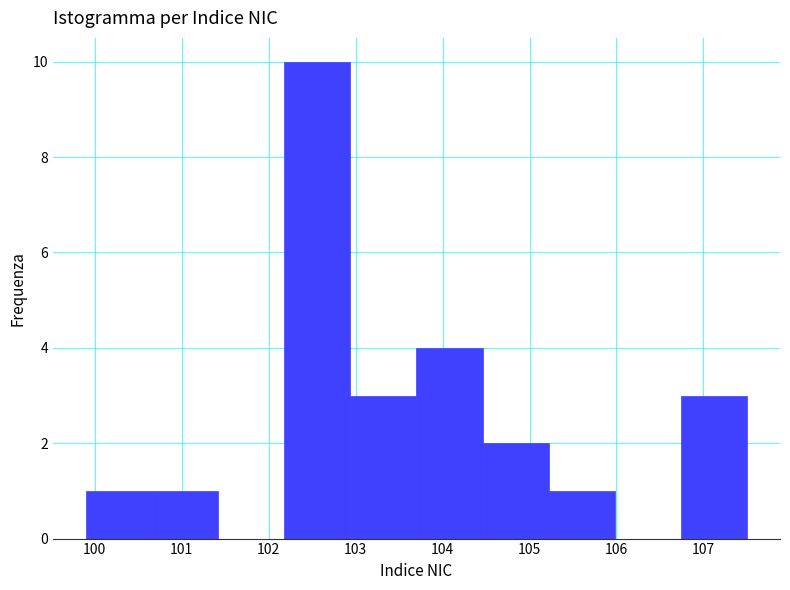

Which range on the x-axis has the tallest bar?

102.18 to 102.94